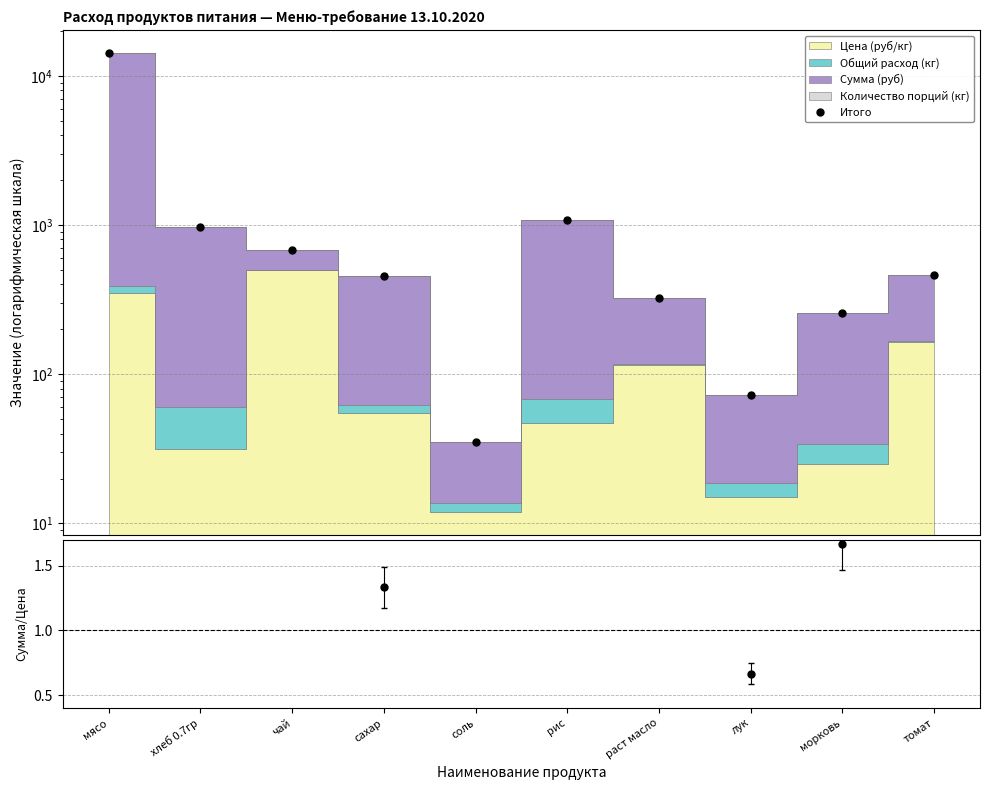

How many points are lower than both their immediate neighbors (excluding endpoints)?

2